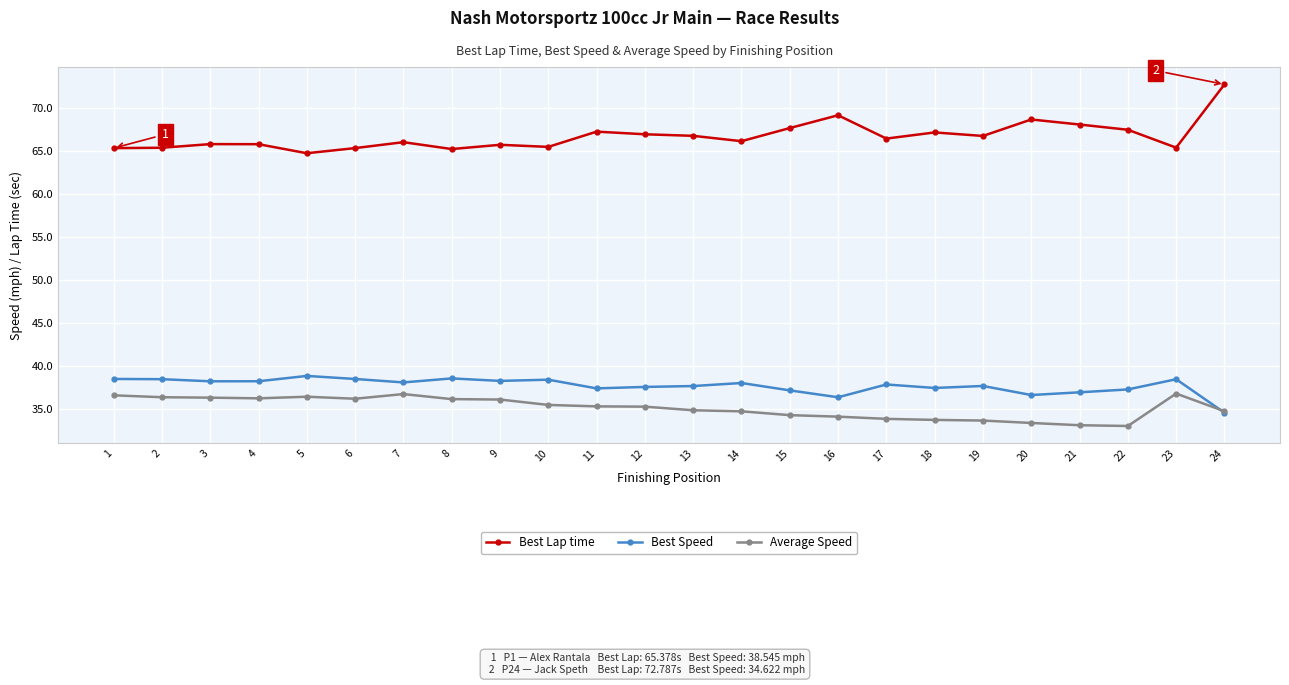

Is it true that Best Lap time equals 33.3 at 21?

False